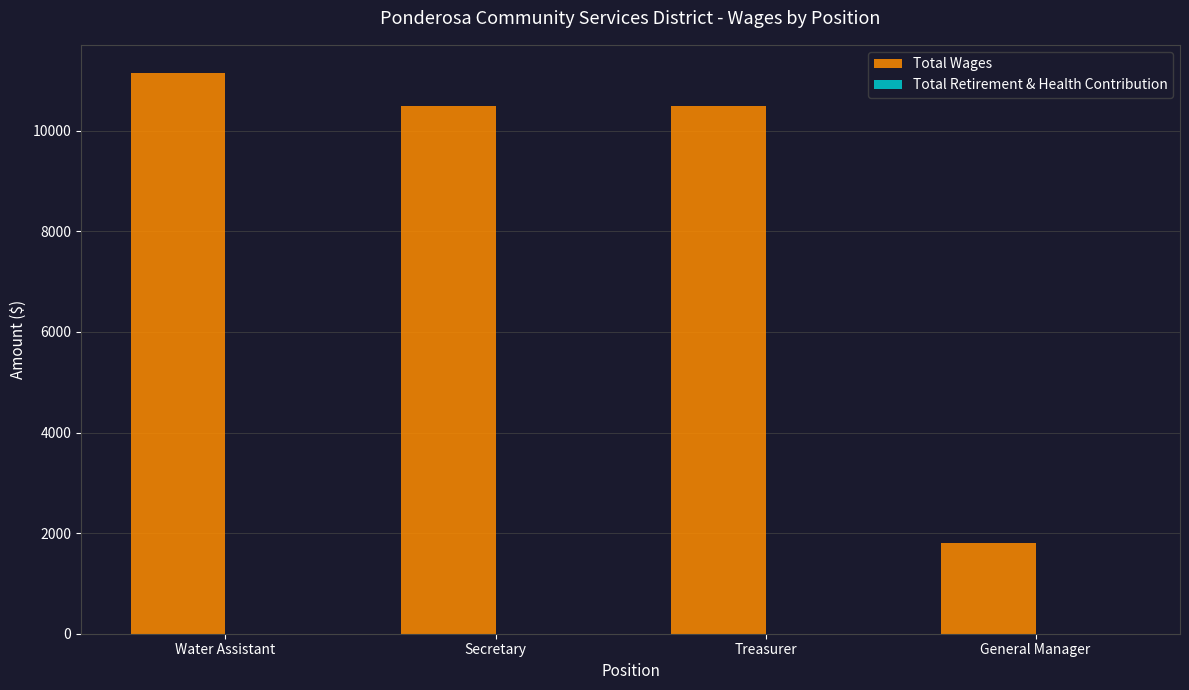

Which label corresponds to the smallest value in the chart?

General Manager